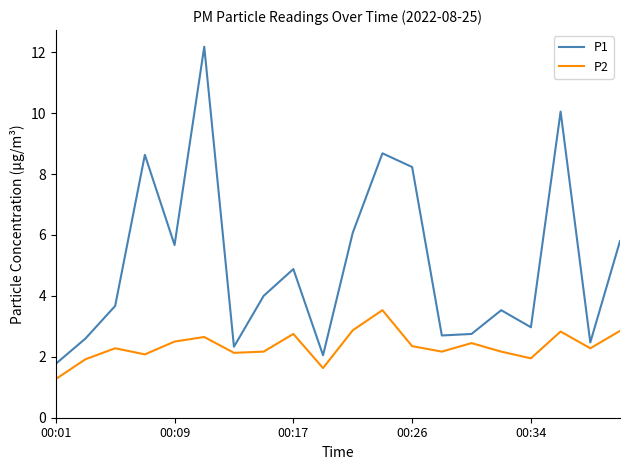

List the series in order of their peak value, lowest first.

P2, P1